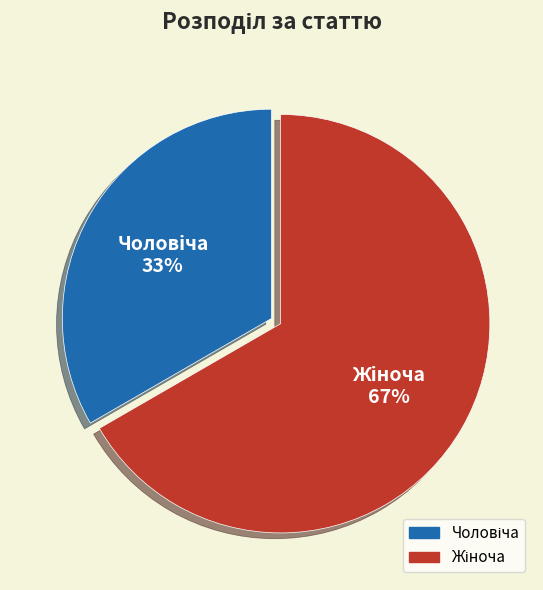

To the nearest percent, what is the average slice percentage?

50%